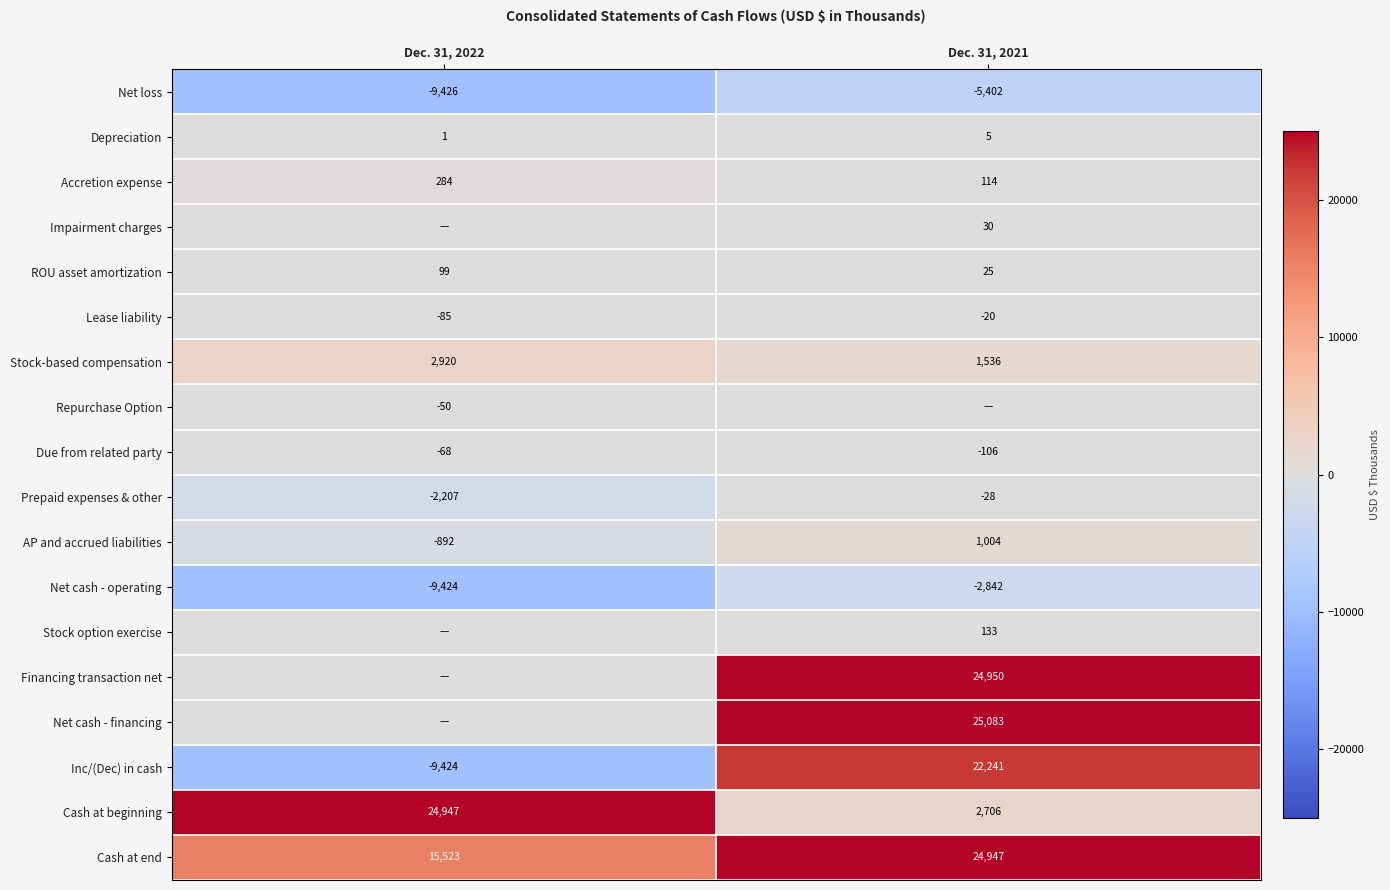

What is the lowest value of the Accretion expense series?

114